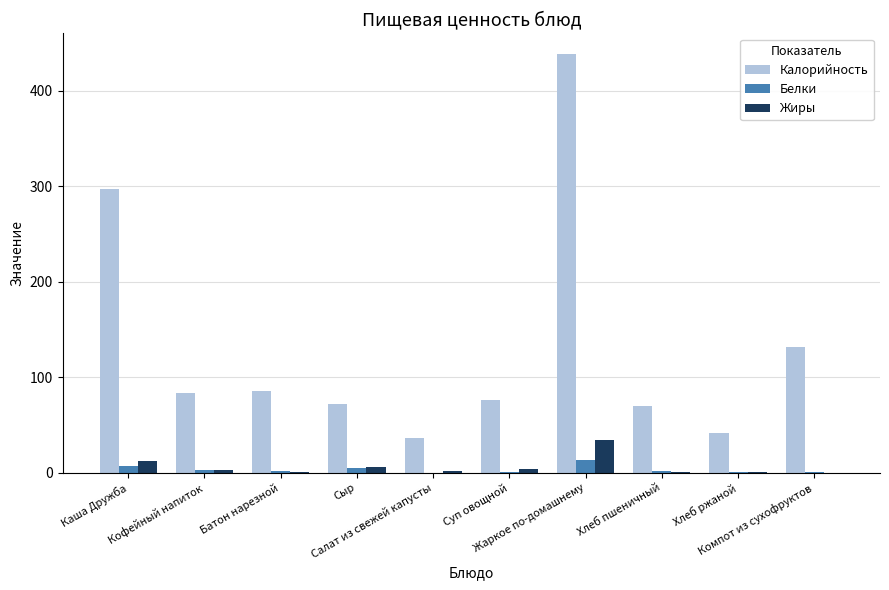

How many groups of bars are there?

10